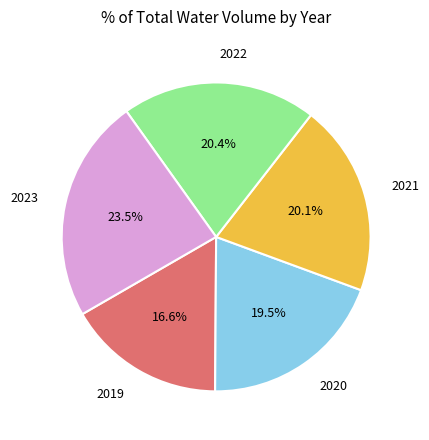

Do 2022 and 2021 together represent more than half of the pie?

No